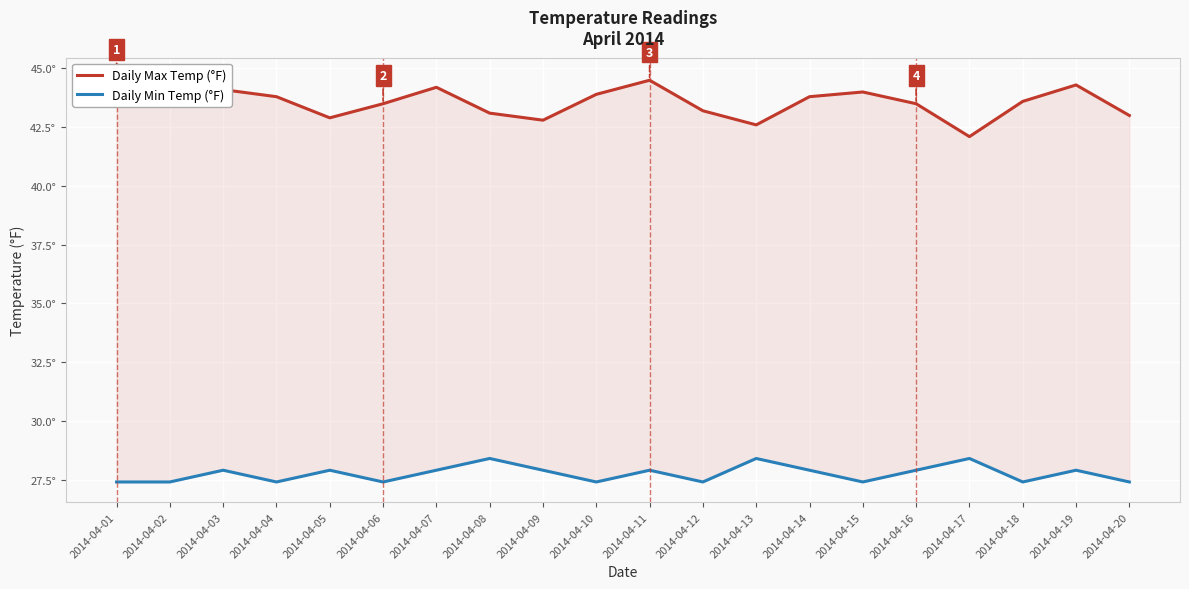

What is the total value across all series at 2014-04-13?

71.0